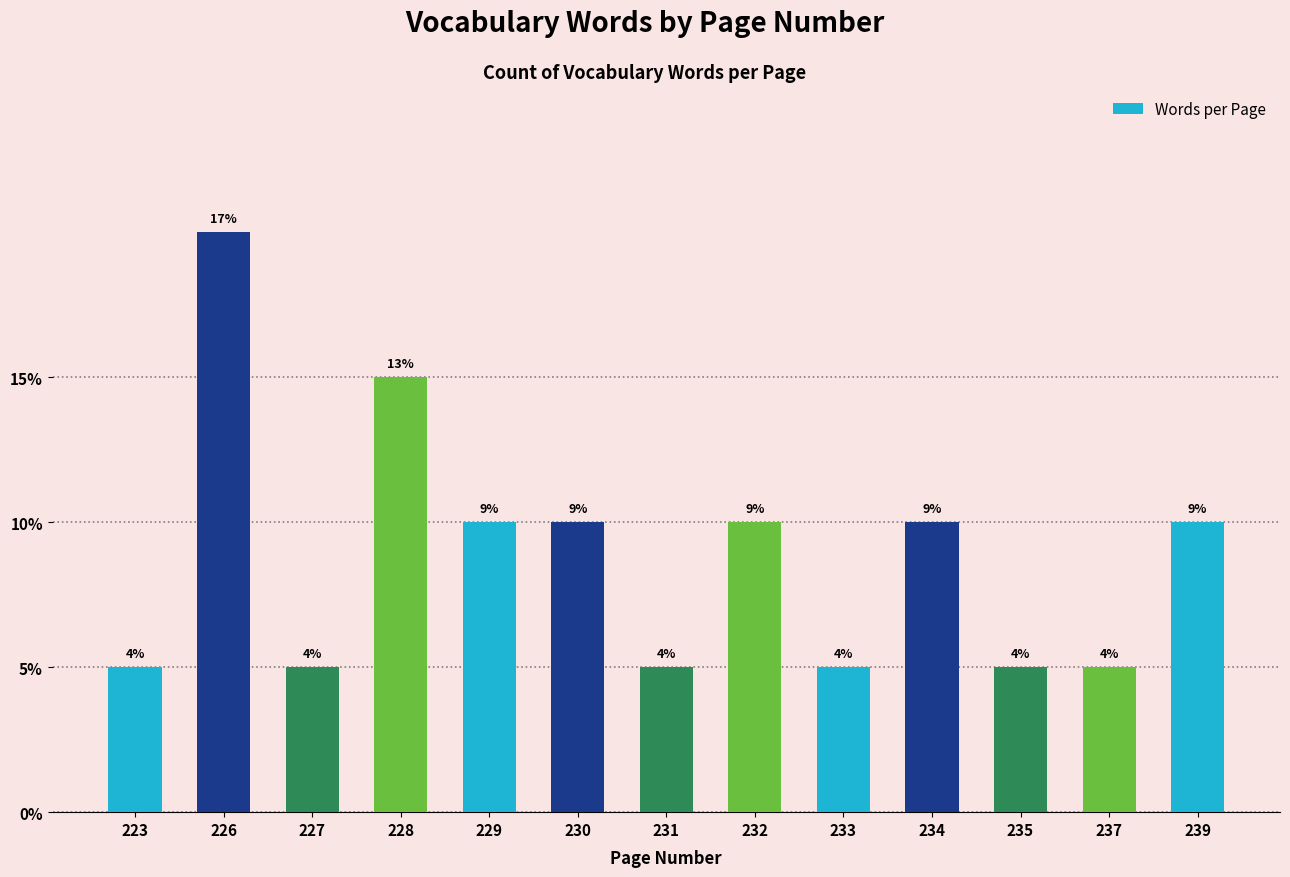

List the labels in order of value, largest first.

226, 228, 229, 230, 232, 234, 239, 223, 227, 231, 233, 235, 237